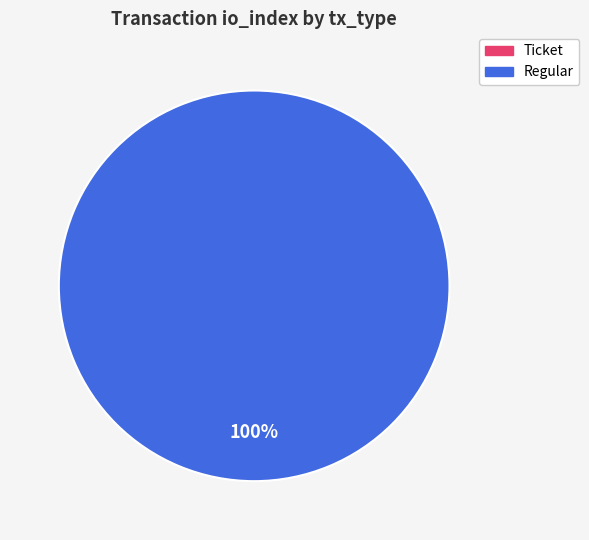

The Ticket slice represents 0% of the pie. True or false?

True